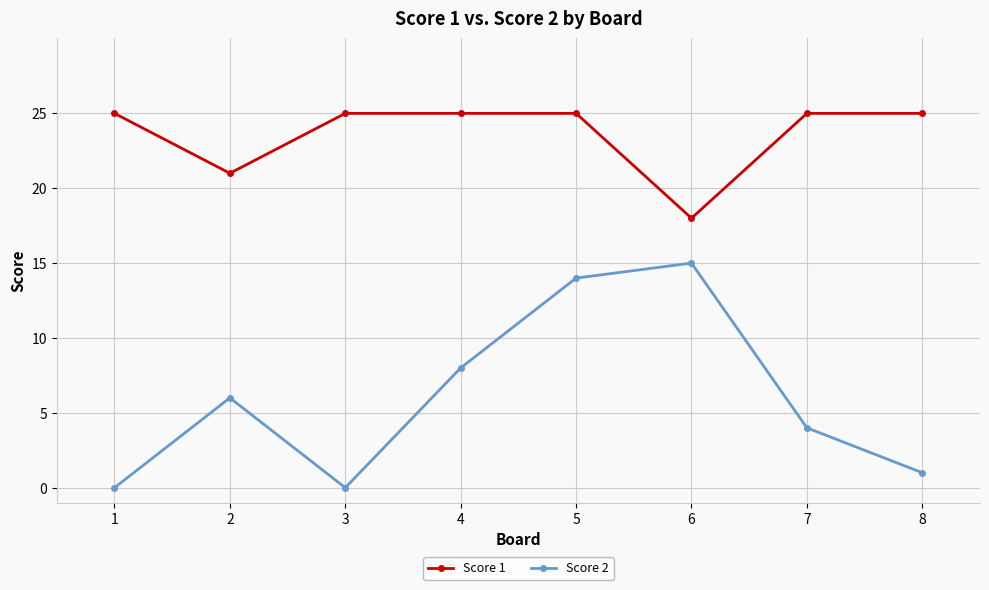

Read the Score 1 value at 1.

25